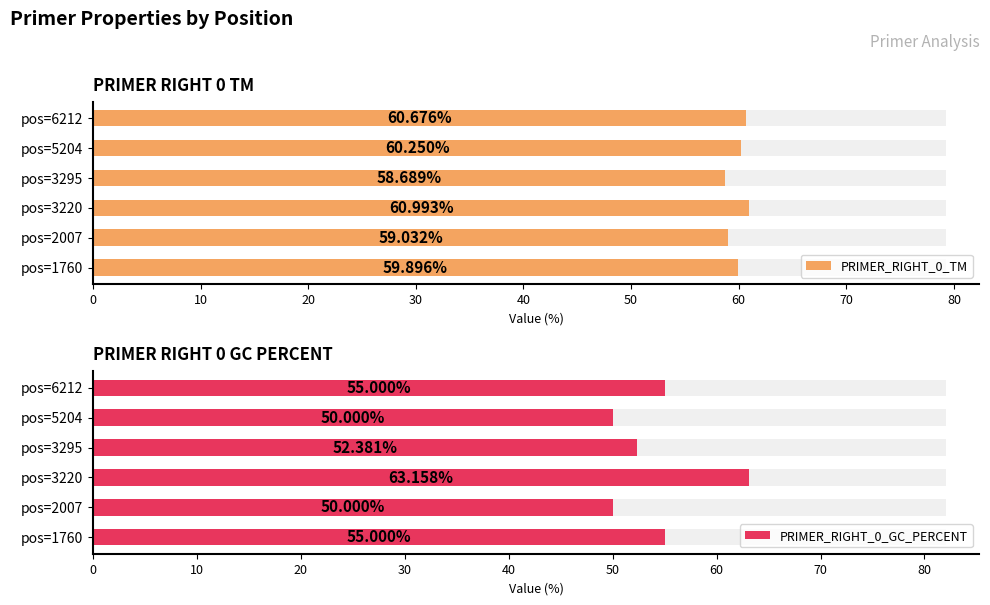

What is the sum of all PRIMER_RIGHT_0_GC_PERCENT values?

325.5